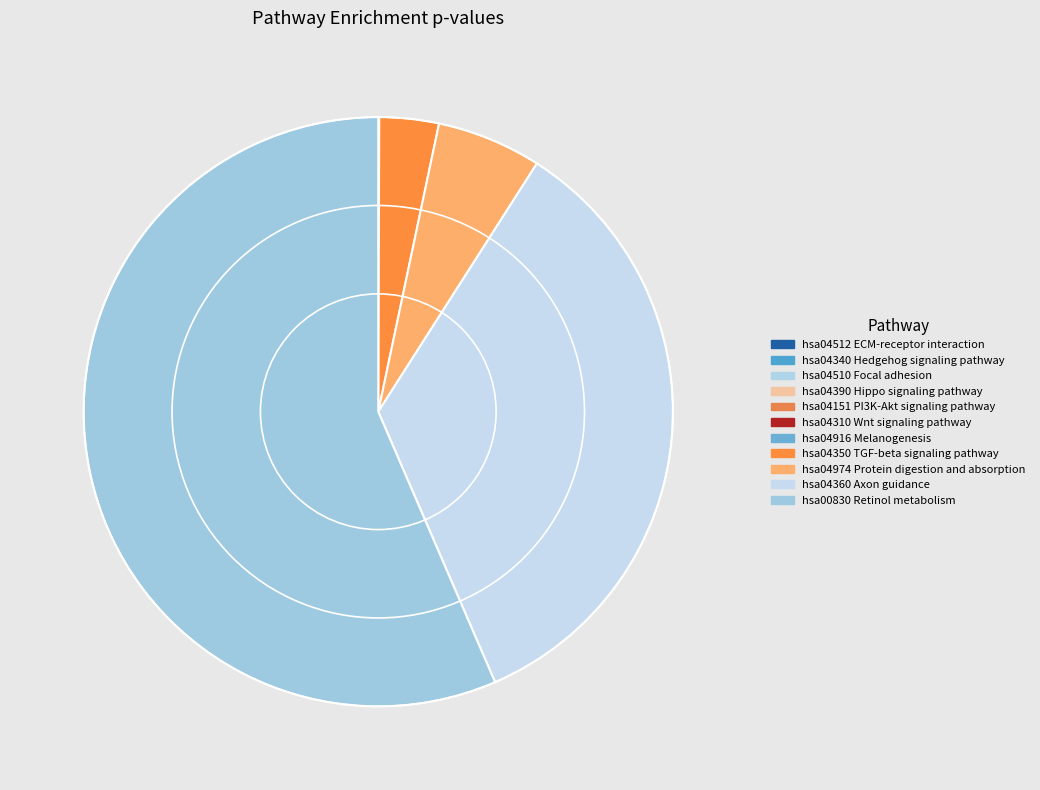

What percentage do hsa04350 TGF-beta signaling pathway and hsa04916 Melanogenesis together represent?

3.3%